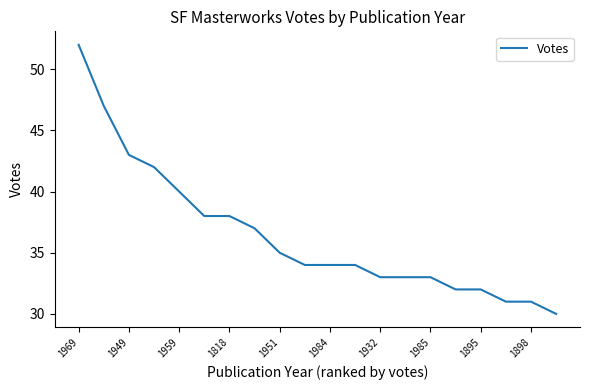

What is the difference between the maximum and second lowest values?

21